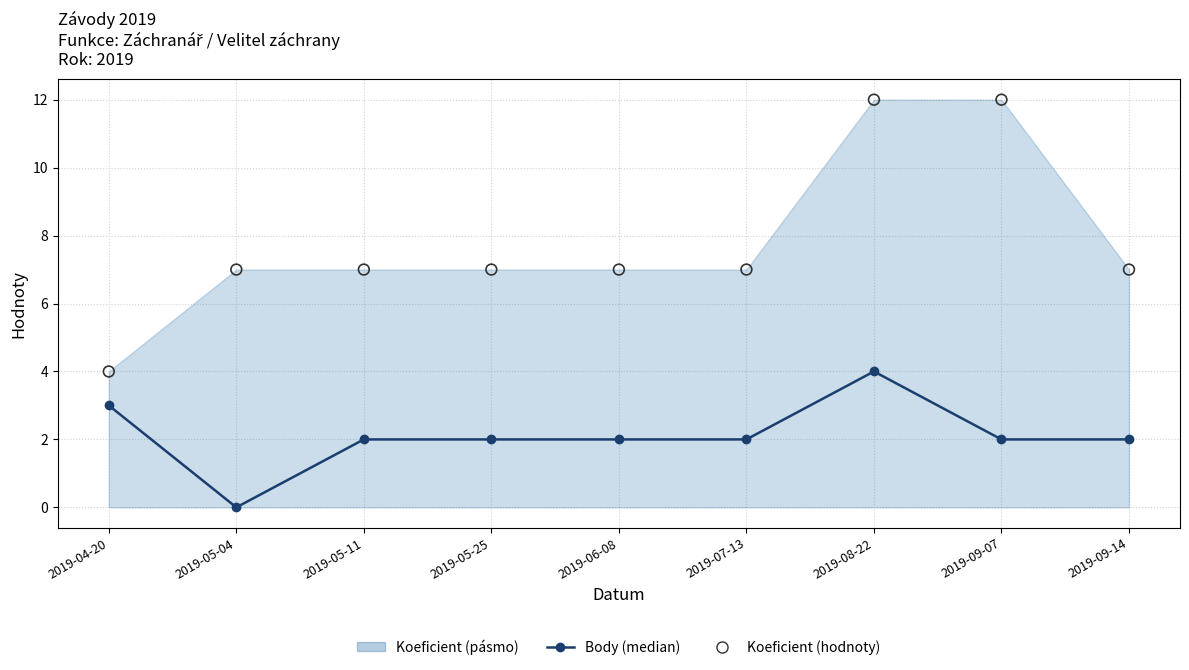

At how many categories does at least one series exceed 2?

9